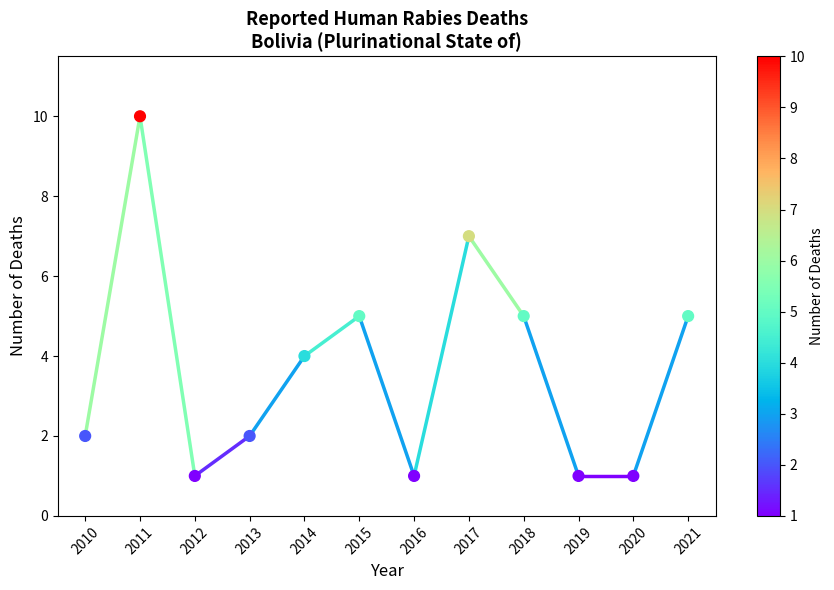

What is the range of Y values (max minus min)?

9